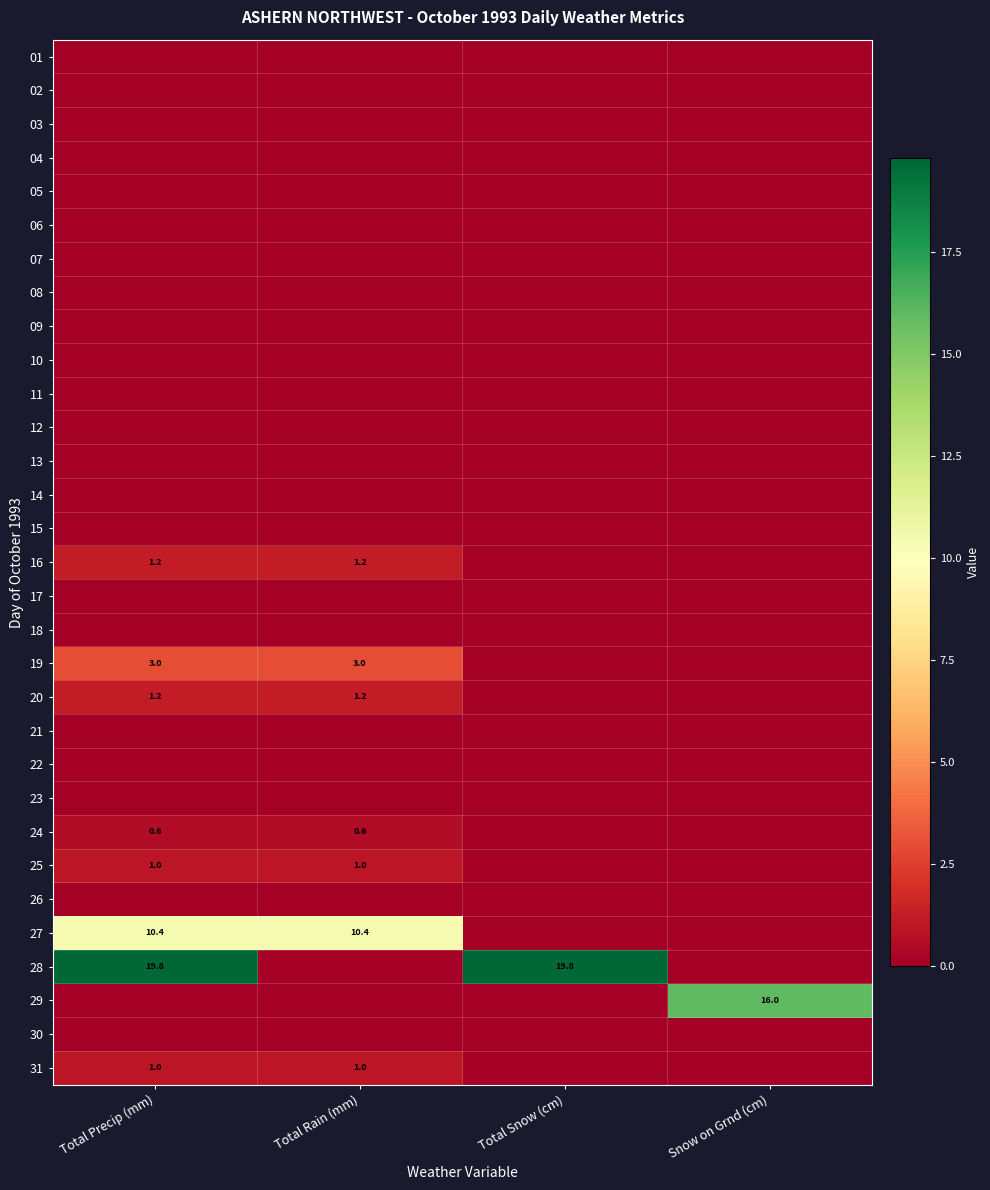

How many distinct data groups are displayed?

31